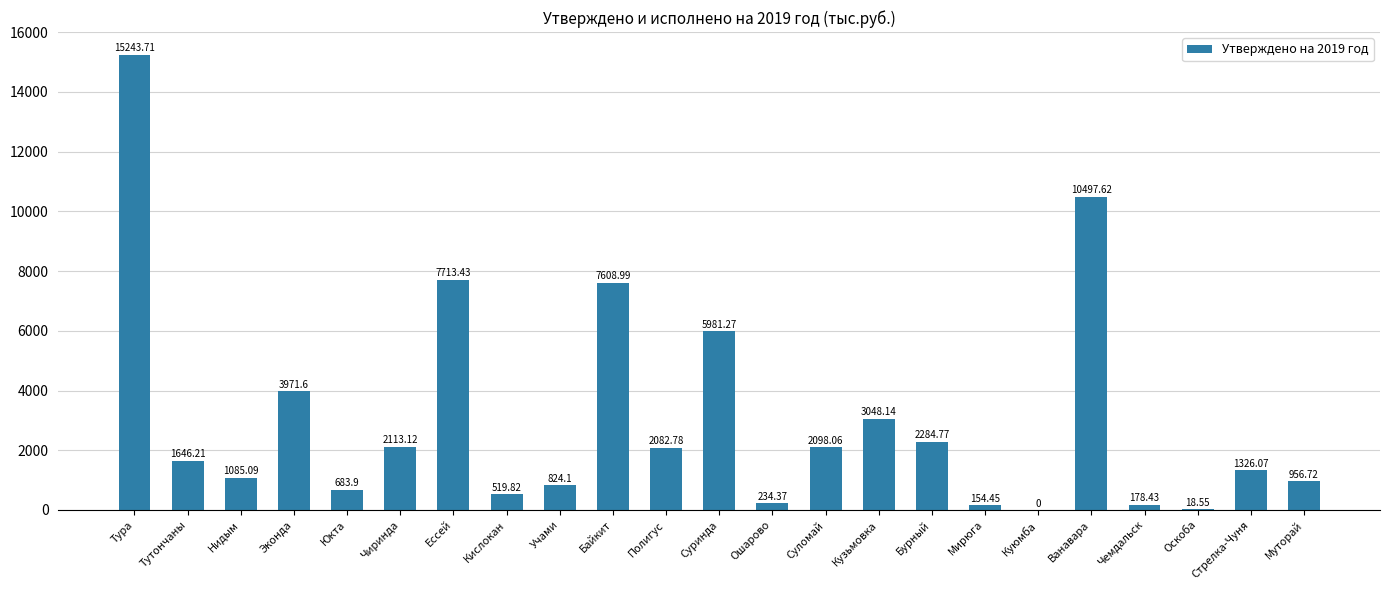

The chart shows a value of 1032.2 at Суломай. True or false?

False